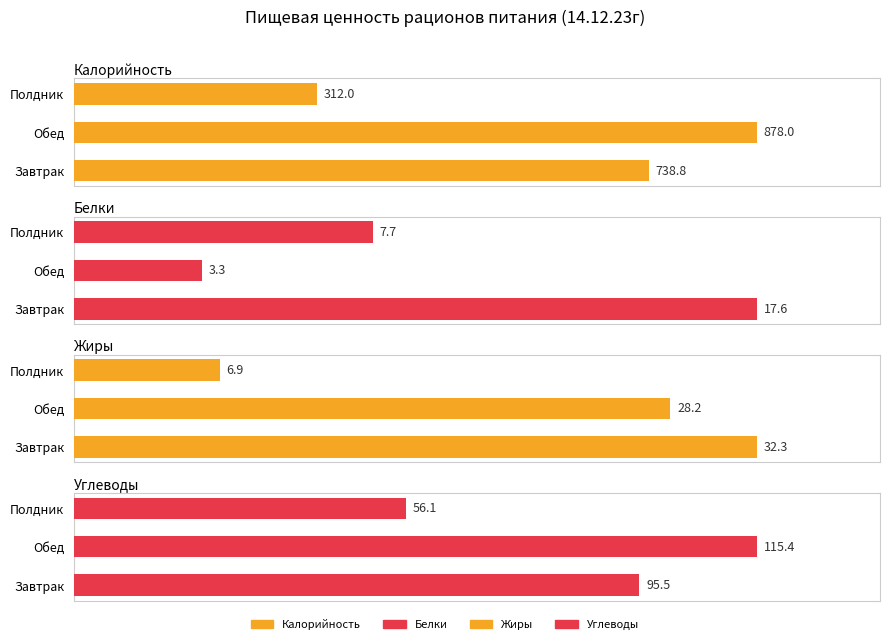

What are all the series names shown in the legend?

Калорийность, Белки, Жиры, Углеводы